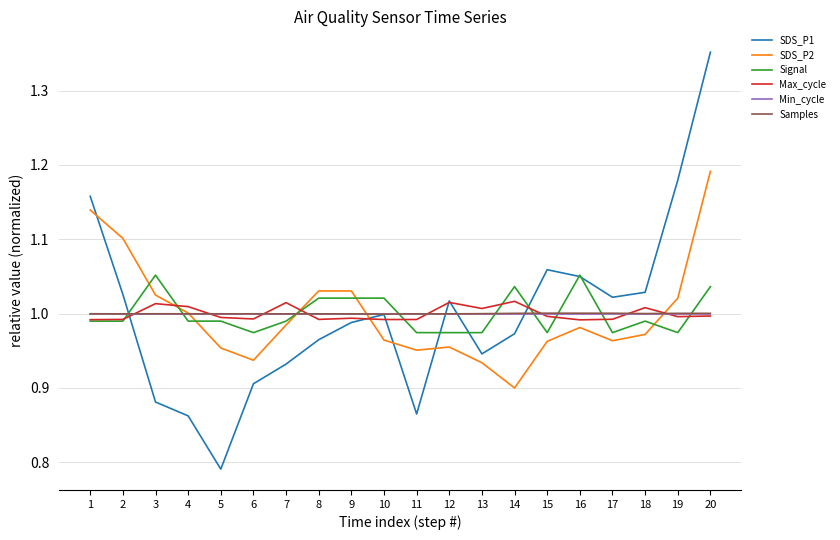

At which category is the sum across all series the highest?

20